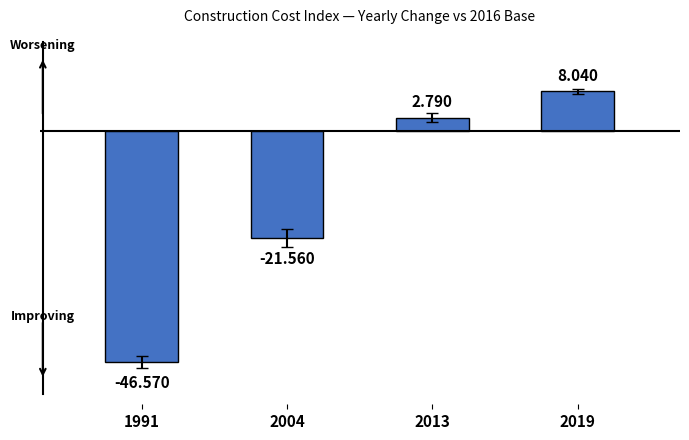

The value at 2013 is 2.8. True or false?

True